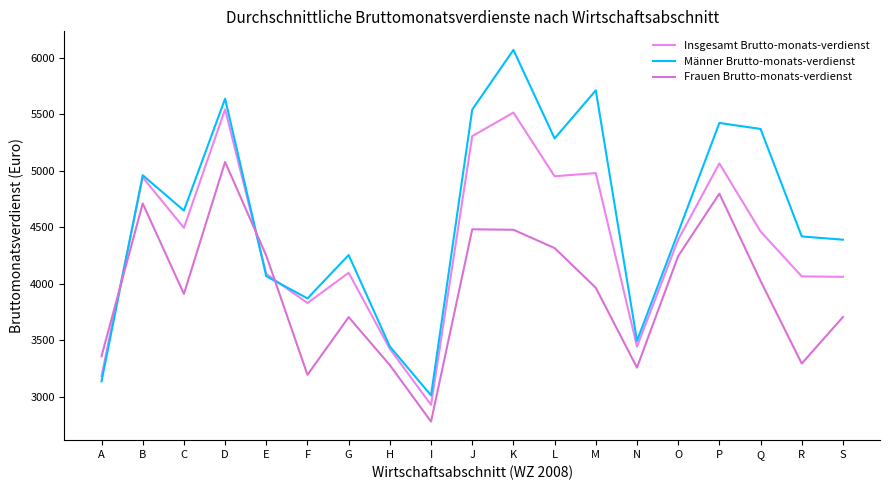

Is the value of Insgesamt Brutto-monats-verdienst at R greater than the value of Männer Brutto-monats-verdienst at K?

No